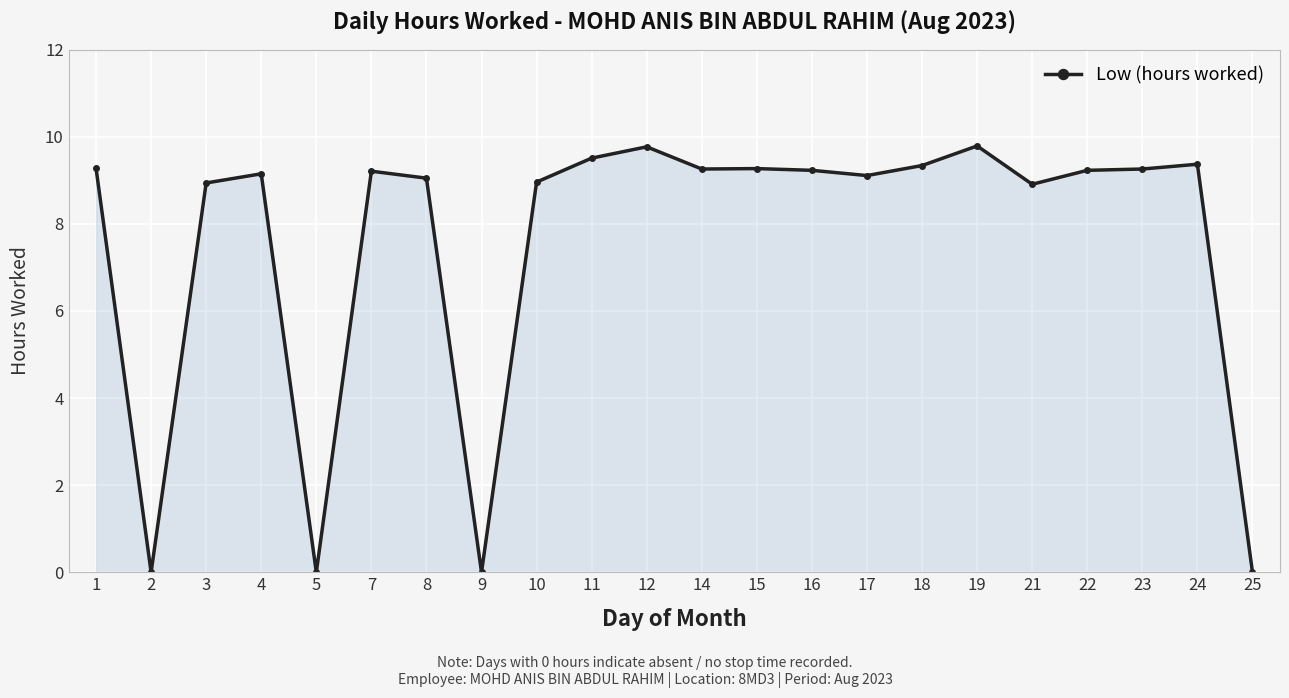

Where is the first local minimum?

2